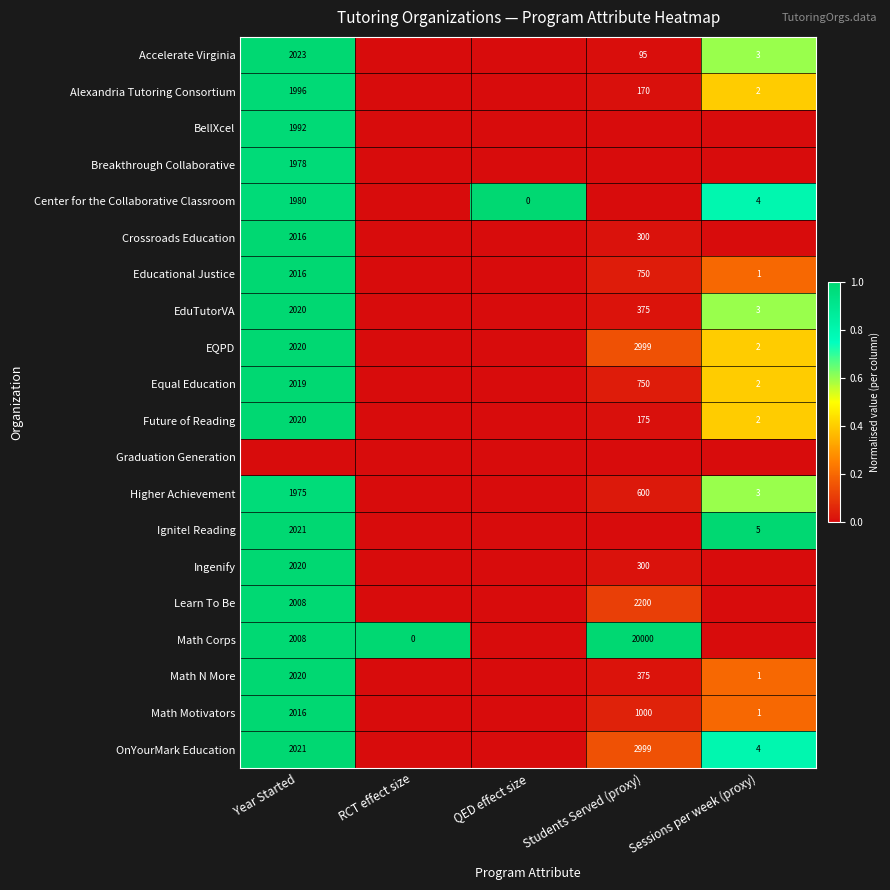

True or false: OnYourMark Education has a value of 2021 at Year Started.

True